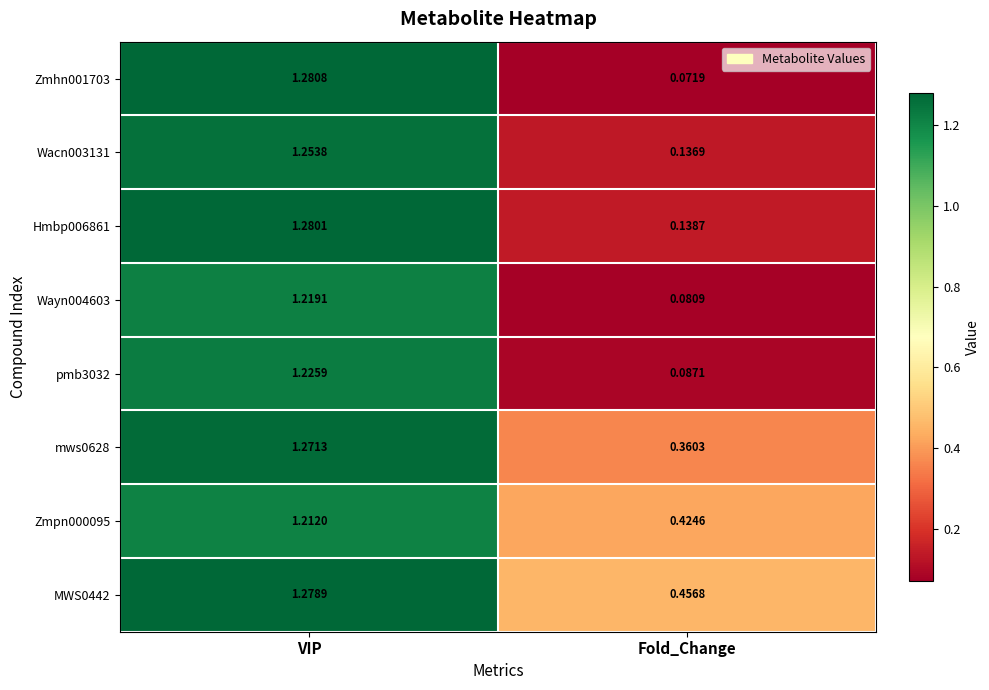

Is the value of Zmhn001703 at VIP greater than the value of MWS0442 at VIP?

Yes